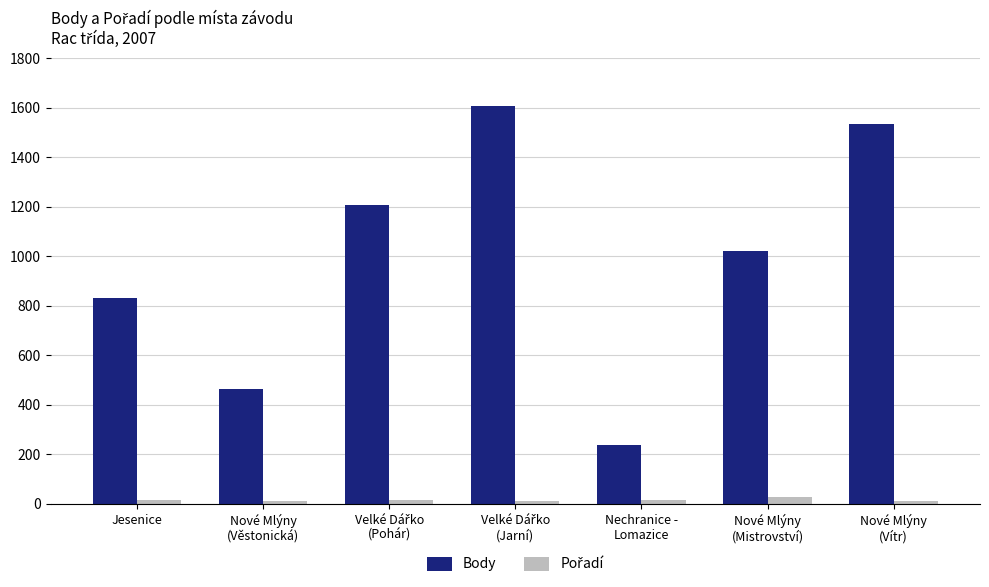

What position from the right is Nové Mlýny
(Vítr)?

1